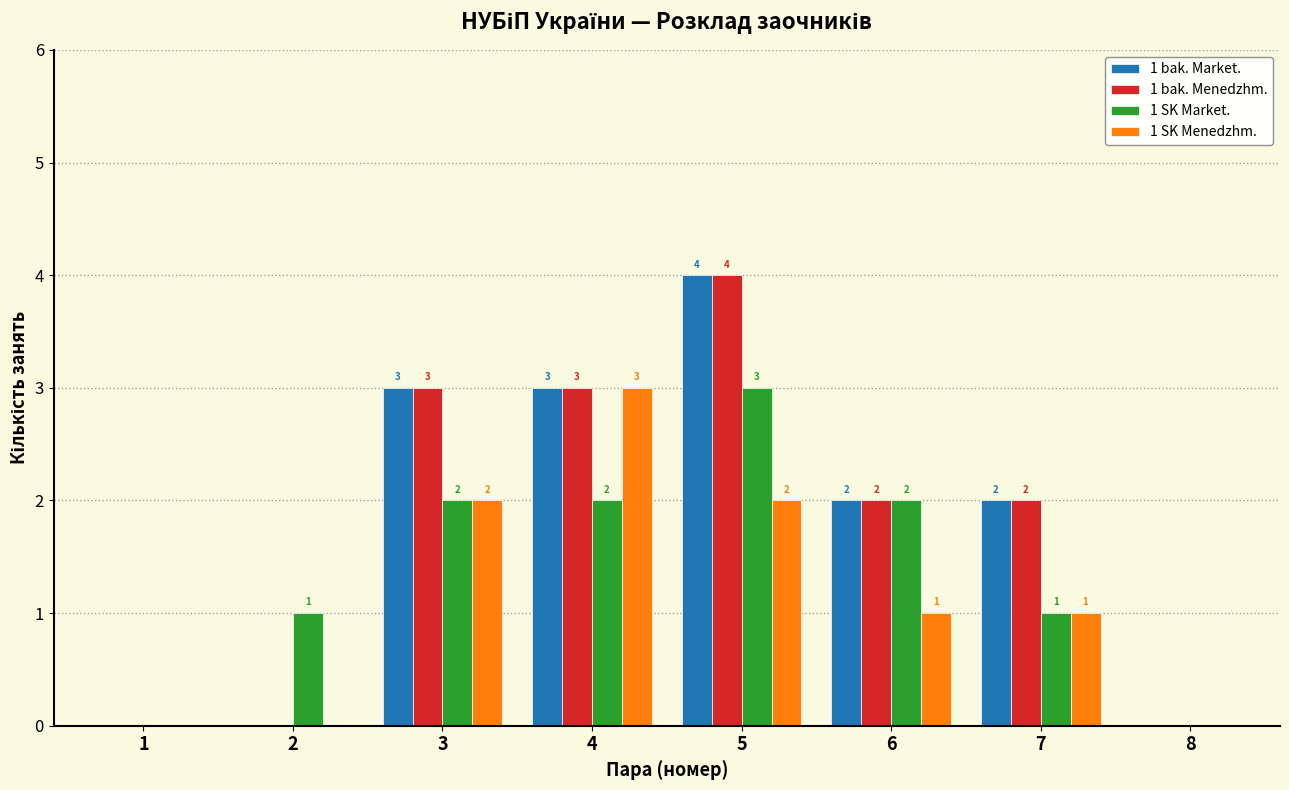

Reading right to left, transcribe all the data shown in this chart.

1 bak. Market.: 8=0	7=2	6=2	5=4	4=3	3=3	2=0	1=0
1 bak. Menedzhm.: 8=0	7=2	6=2	5=4	4=3	3=3	2=0	1=0
1 SK Market.: 8=0	7=1	6=2	5=3	4=2	3=2	2=1	1=0
1 SK Menedzhm.: 8=0	7=1	6=1	5=2	4=3	3=2	2=0	1=0